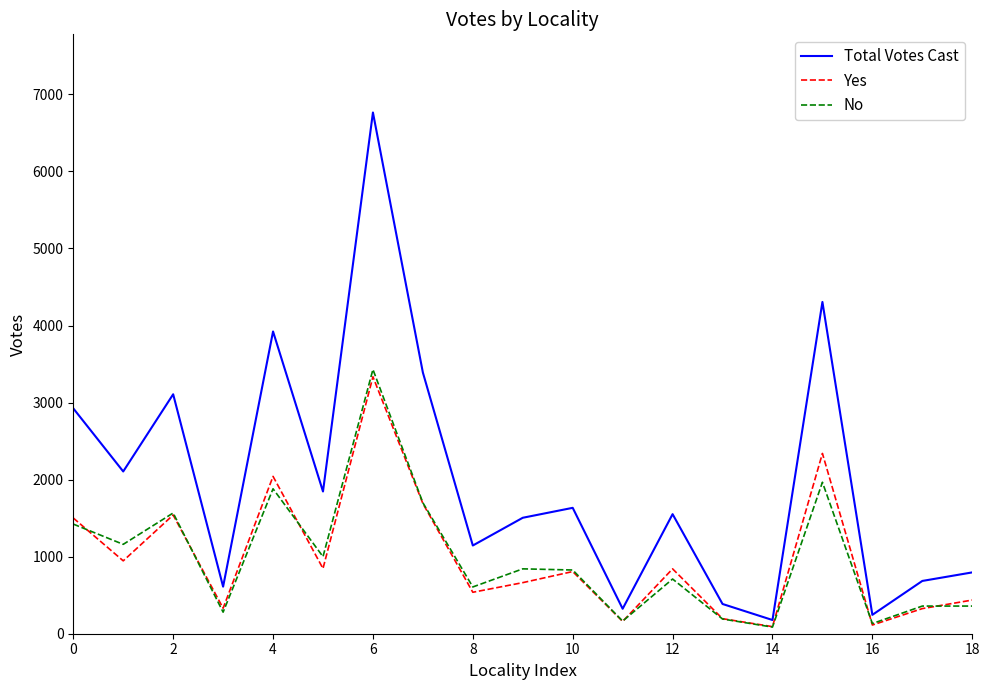

What is the greatest value displayed?

6765